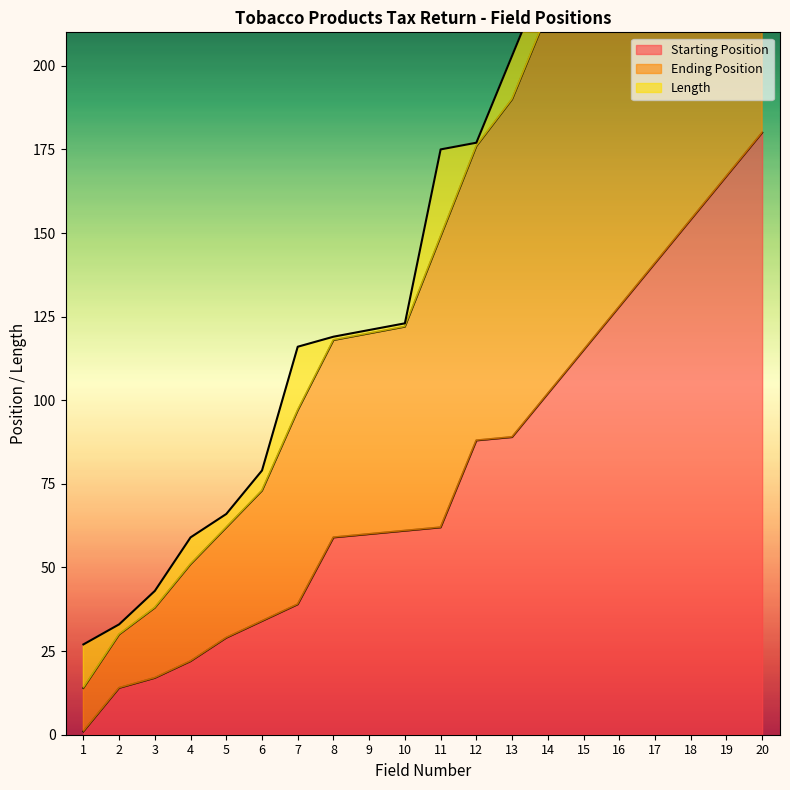

What is the sum of the Starting Position values at 20 and 9?

240